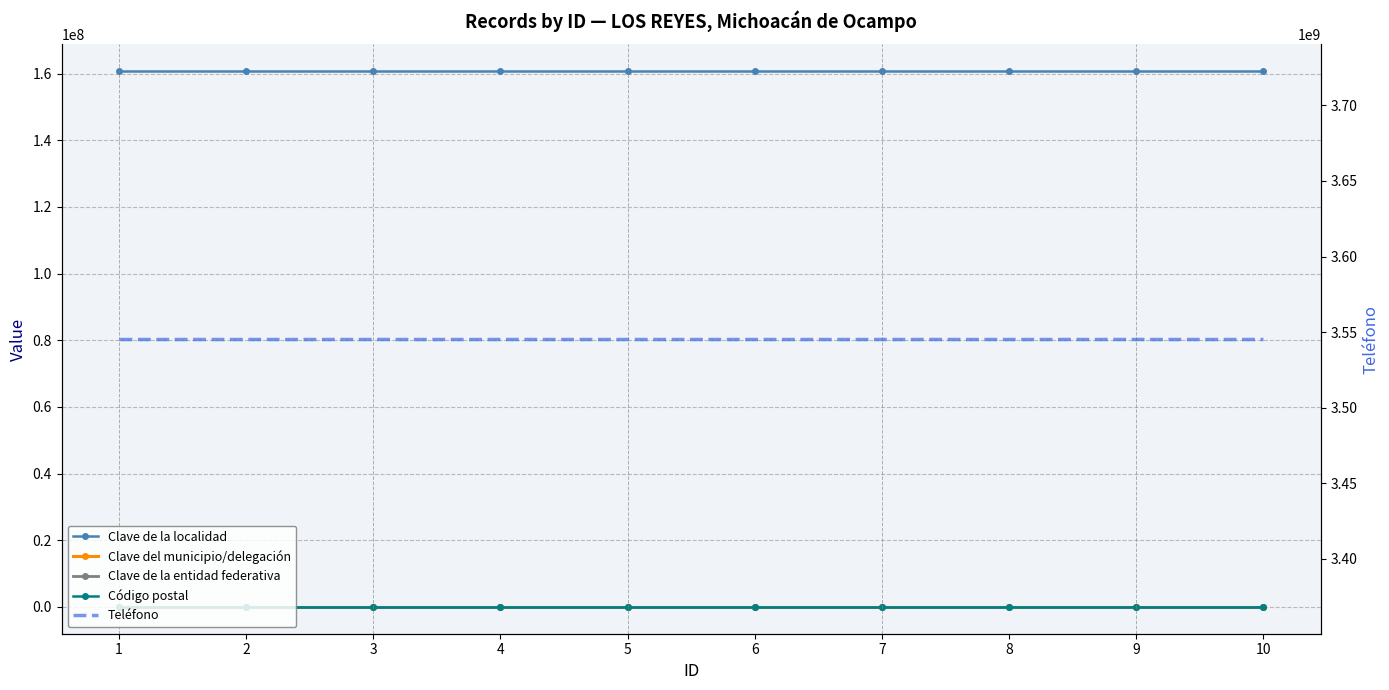

At which category is the sum across all series the highest?

1